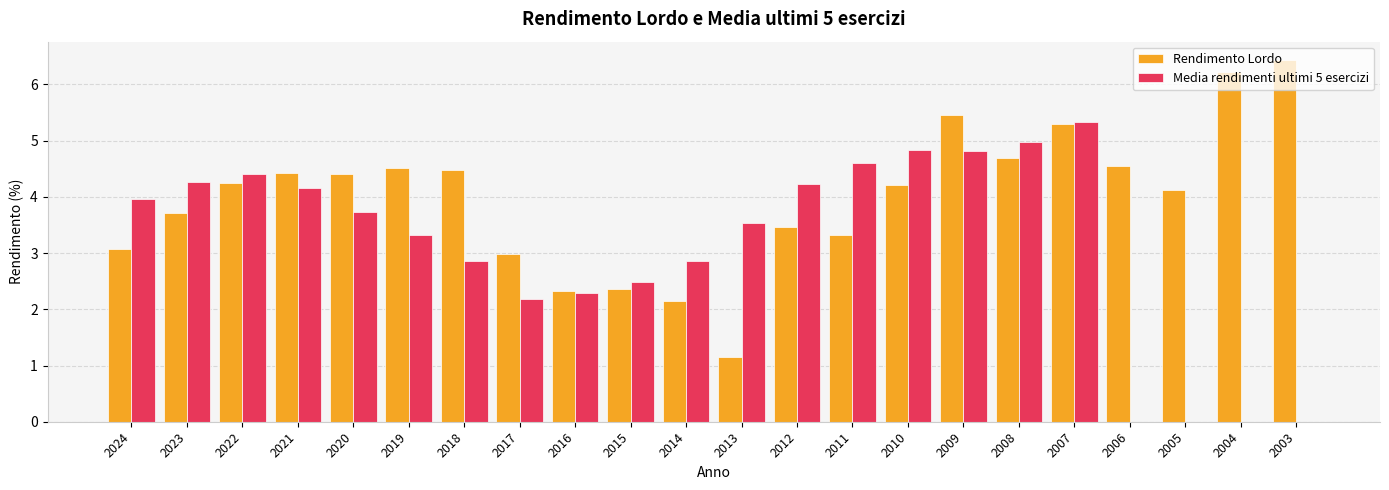

Which series changed the most between 2004 and 2003?

Rendimento Lordo